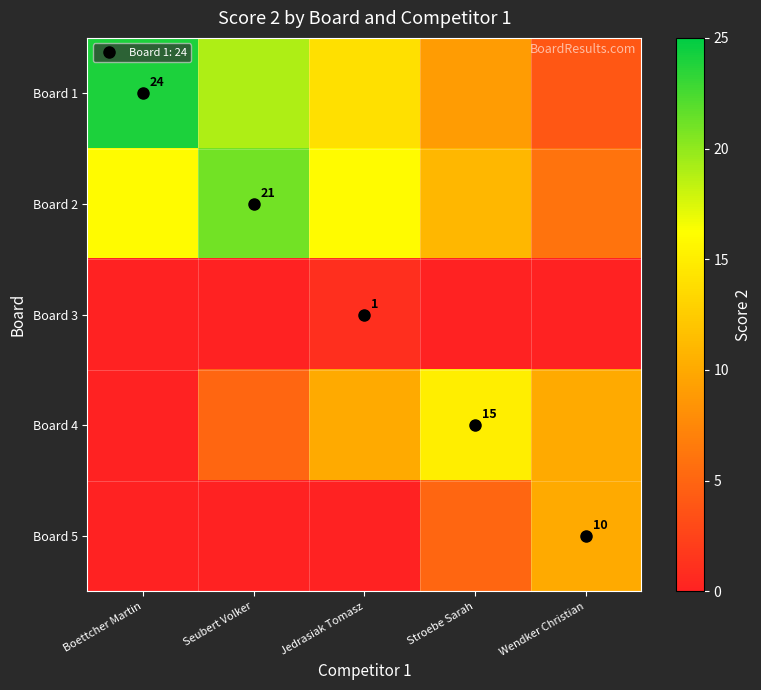

Which series has the largest total across all categories?

Board 1